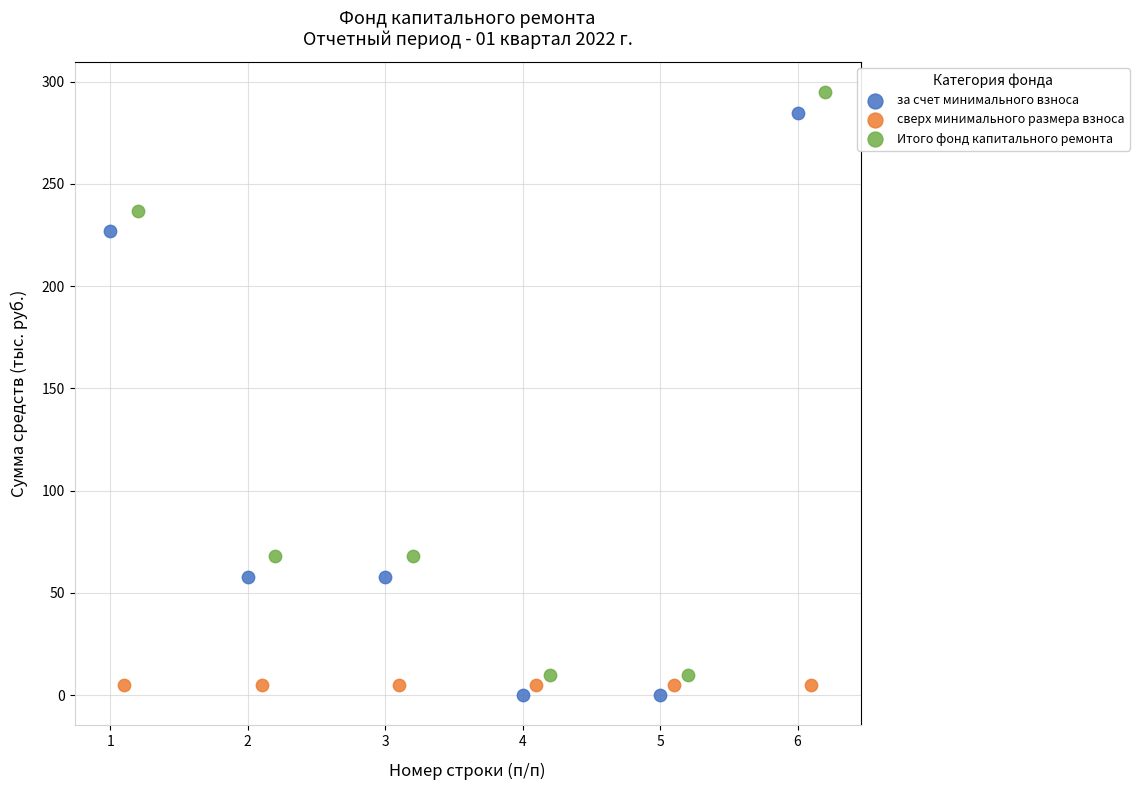

Which series reaches the maximum Y coordinate?

Итого фонд капитального ремонта